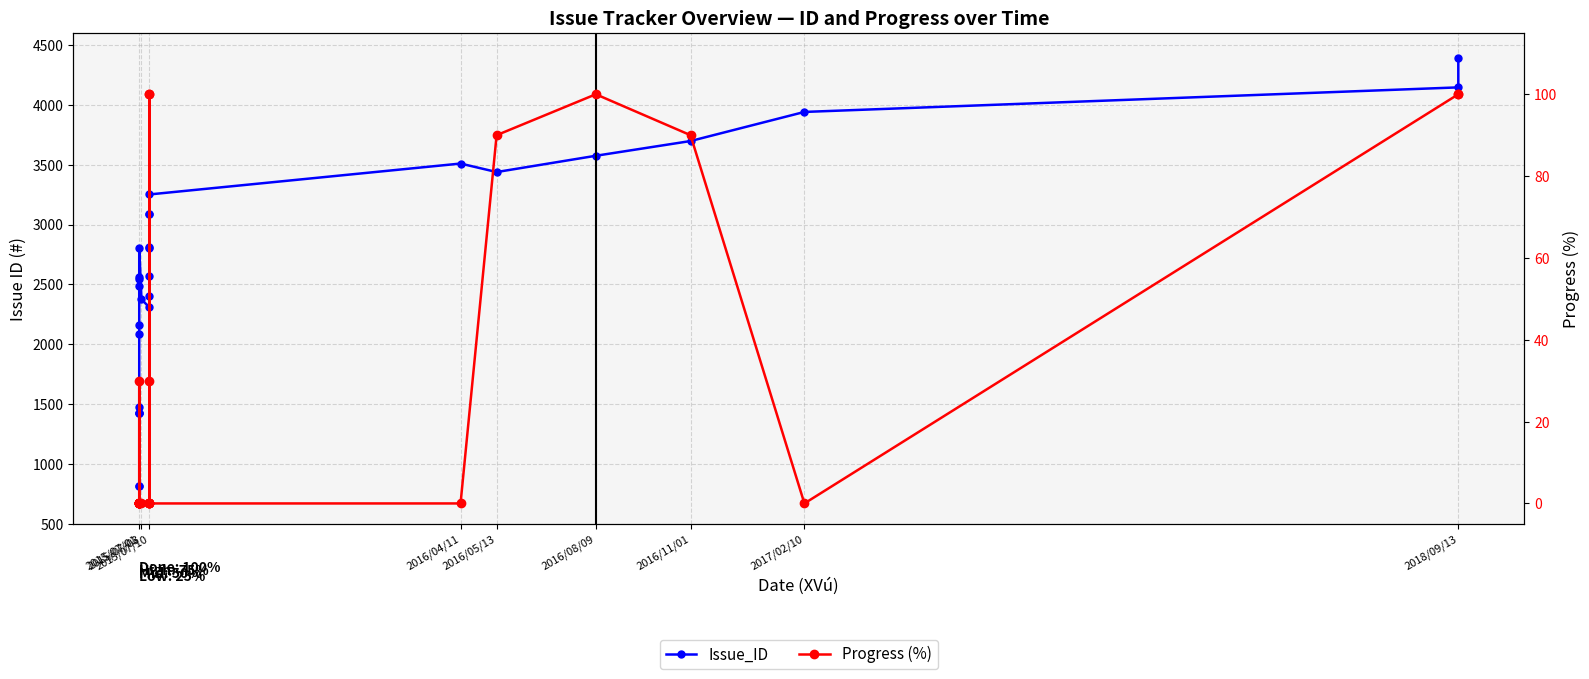

What is the total value across all series at 2018/09/13?

4245